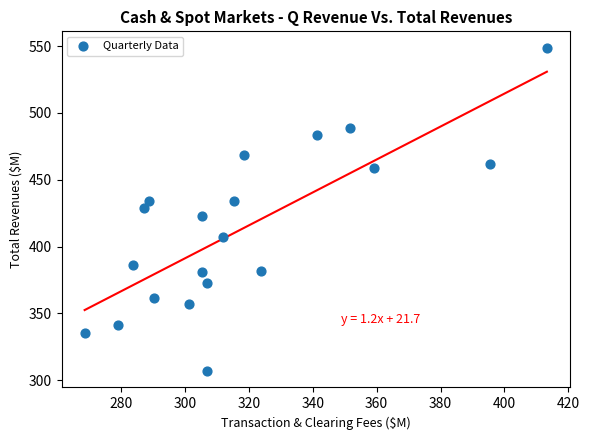

What is the range of X values (max minus min)?

144.7